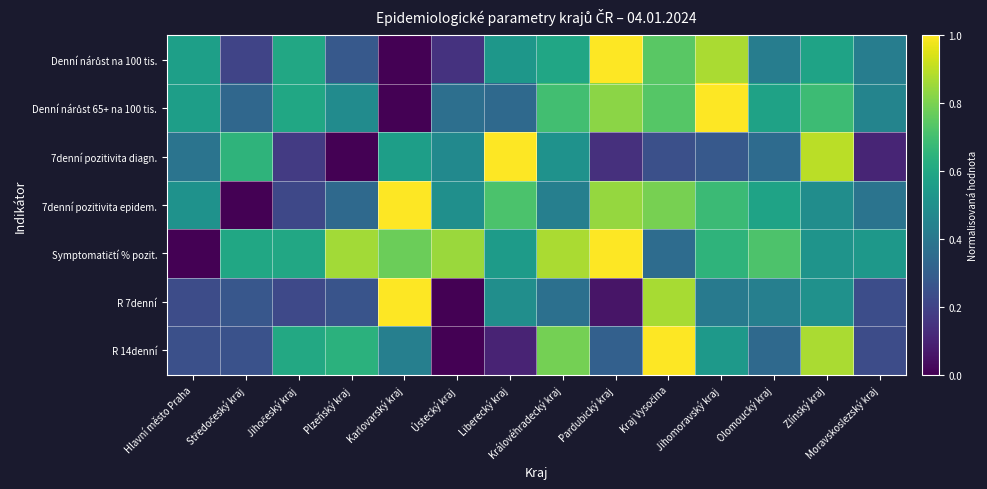

List the series in order of their peak value, highest first.

Denní nárůst na 100 tis., Denní nárůst 65+ na 100 tis., 7denní pozitivita diagn., 7denní pozitivita epidem., Symptomatičtí % pozit., R 7denní, R 14denní